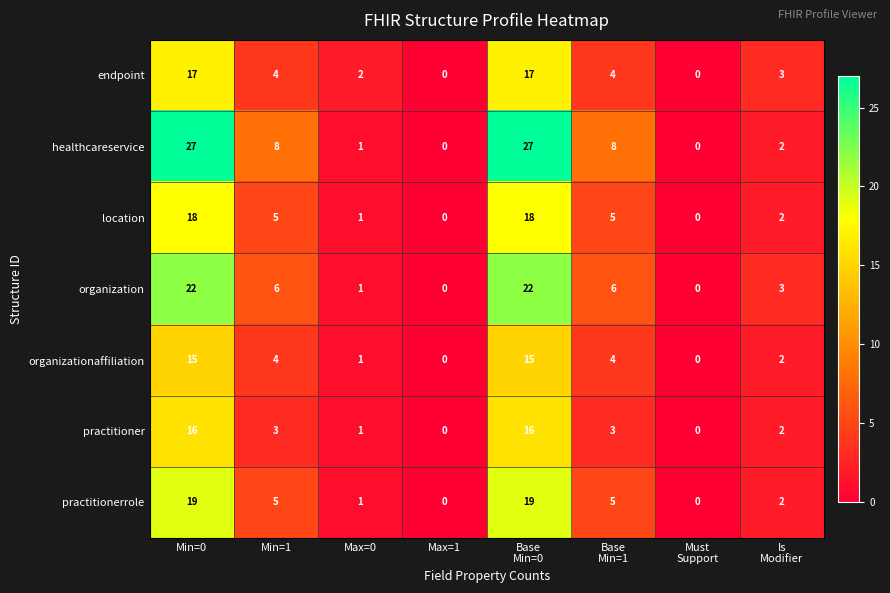

At which label does healthcareservice first exceed 8?

Min=0